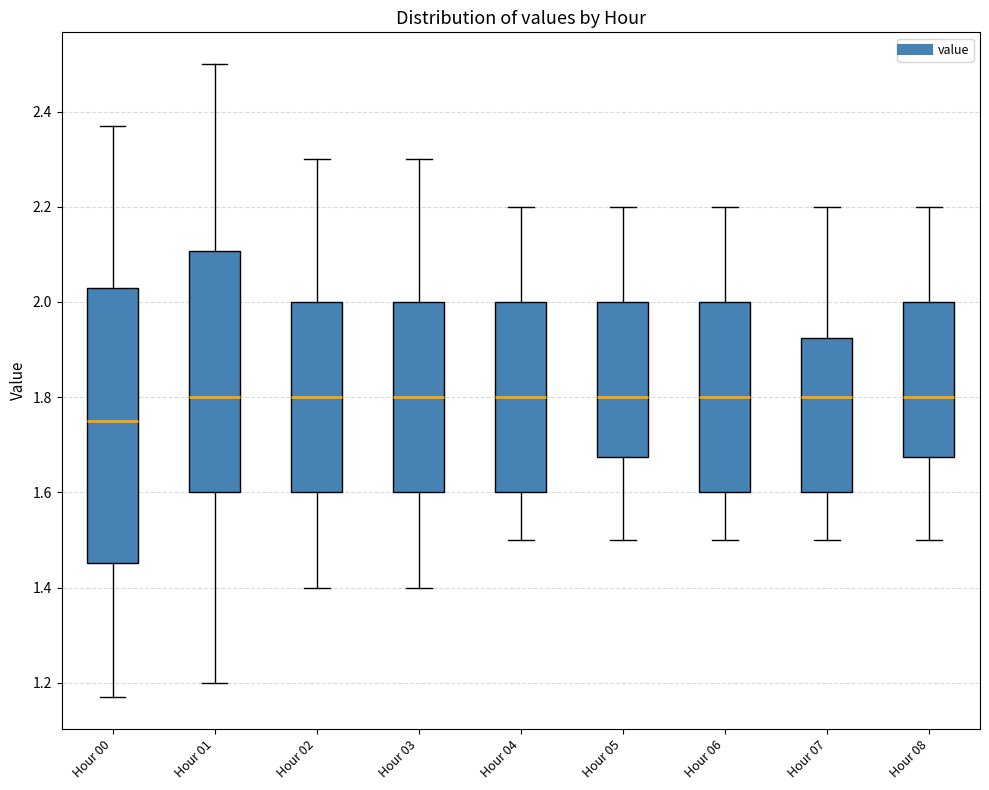

Where does the upper whisker of the box for Hour 03 end on the y-axis? The values are not printed on the chart, so give them approximately, as read against the axis.

2.30